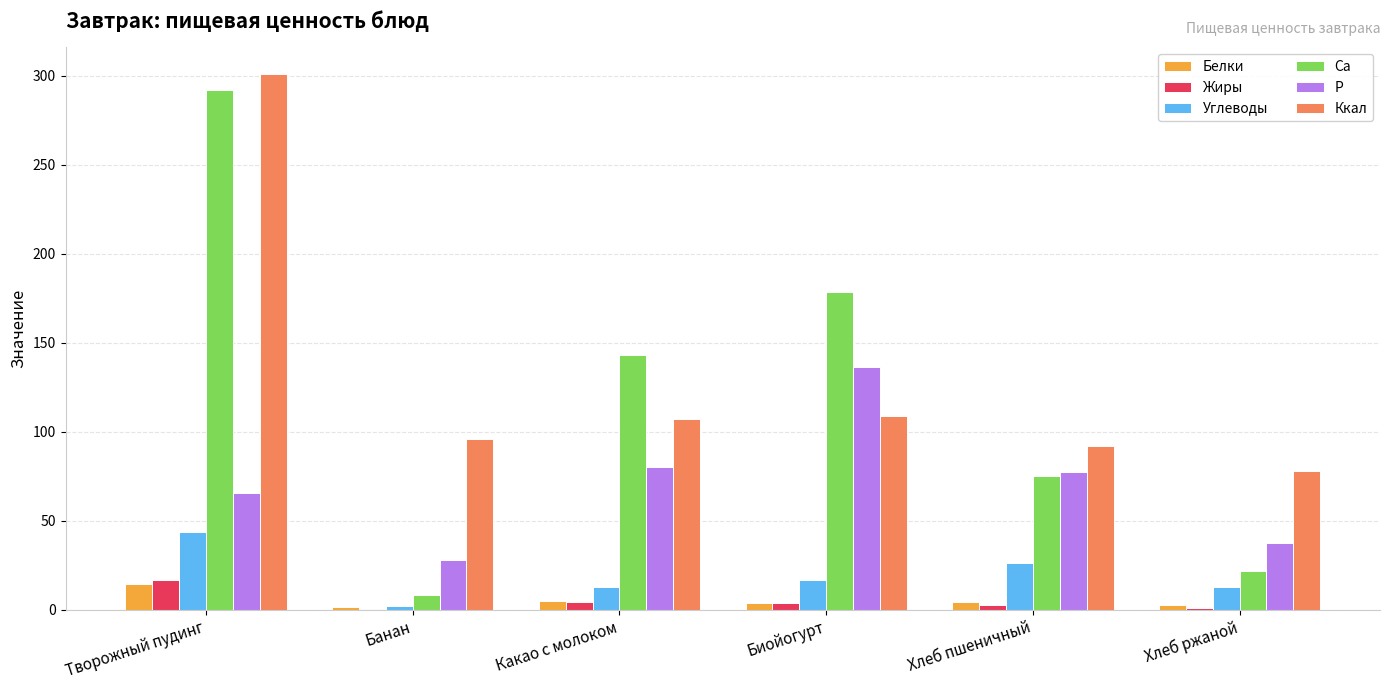

At which category is the sum across all series the highest?

Творожный пудинг